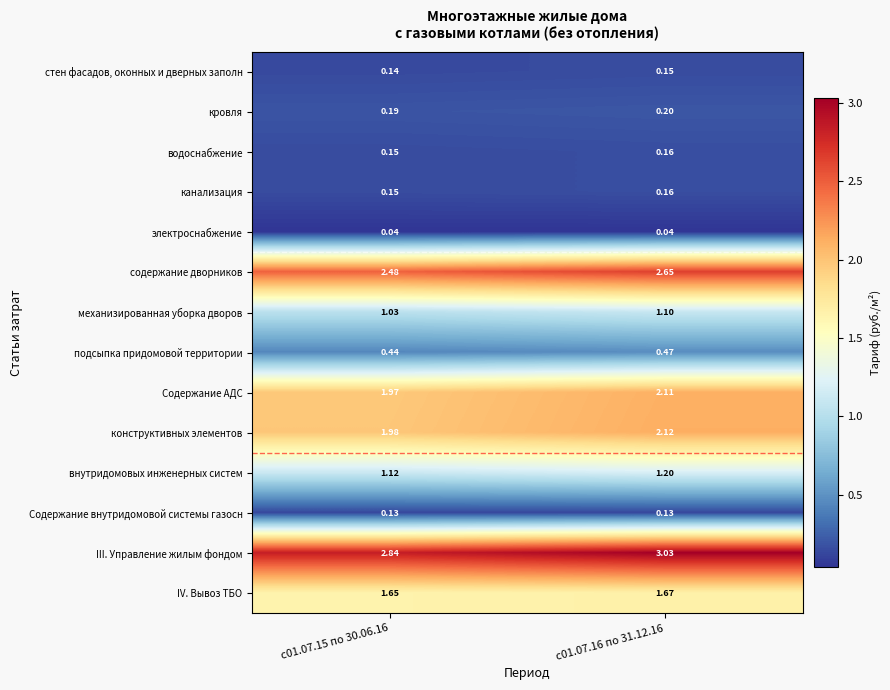

At which category is the sum across all series the highest?

с01.07.16 по 31.12.16